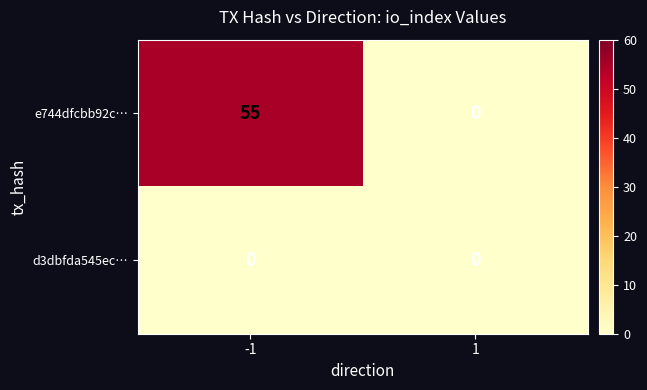

How many values in e744dfcbb92c… are above zero?

1